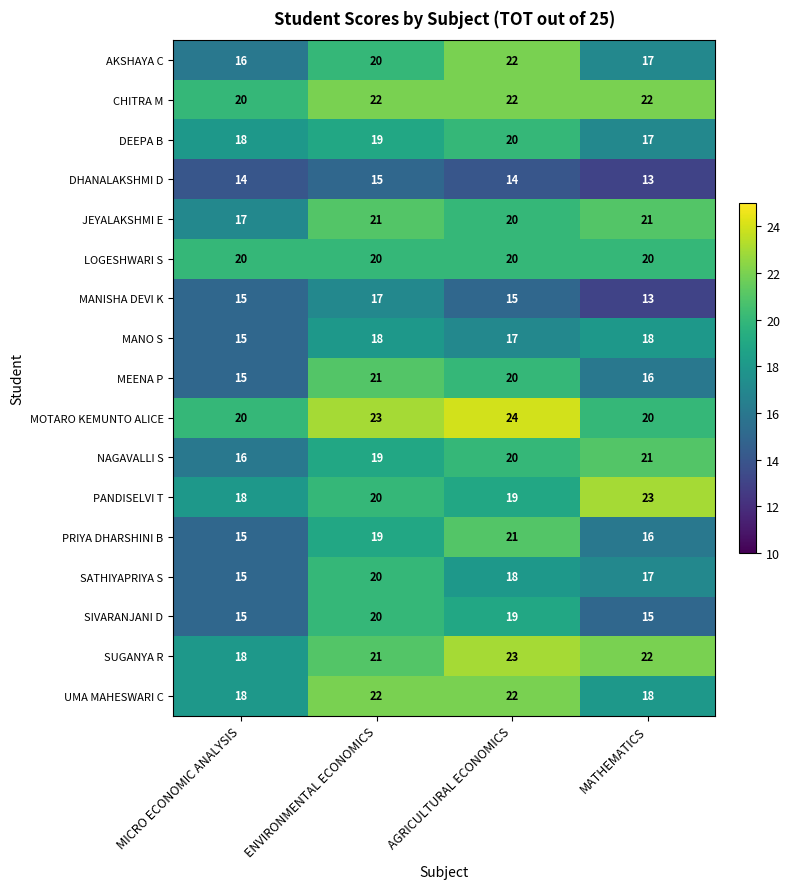

What is the difference between the highest and lowest values at AGRICULTURAL ECONOMICS?

10